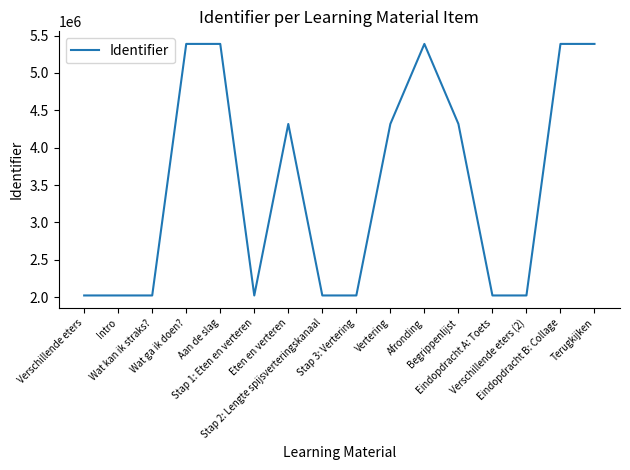

What is the minimum value shown in the chart?

2023181